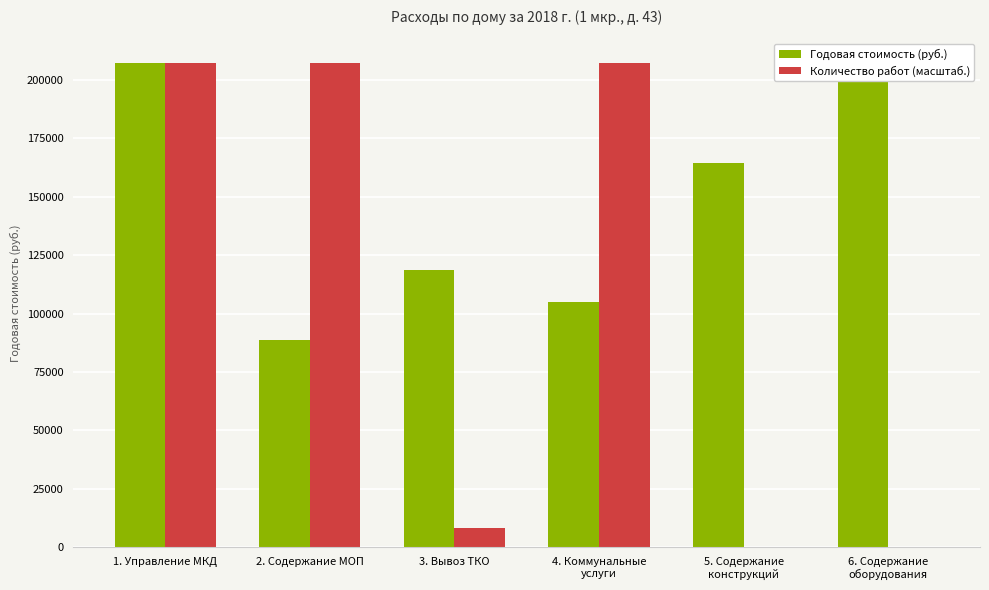

At which label does Годовая стоимость (руб.) reach its peak?

1. Управление МКД